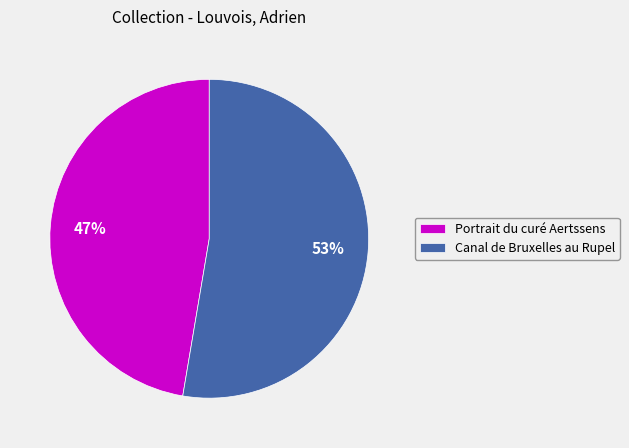

Approximately how many times larger is the value at Canal de Bruxelles au Rupel compared to Portrait du curé Aertssens?

1.1